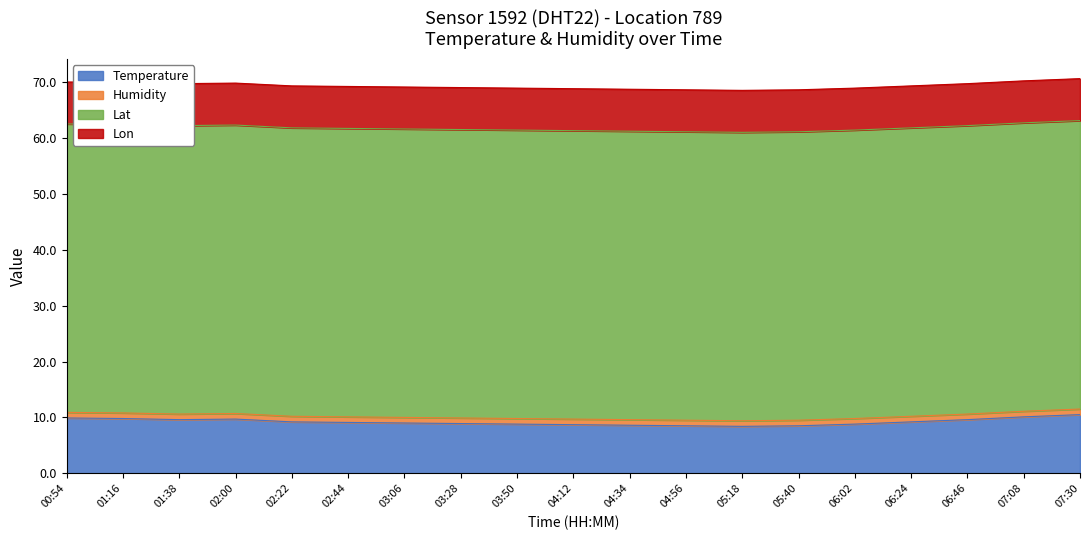

Which series has the largest total across all categories?

Lat